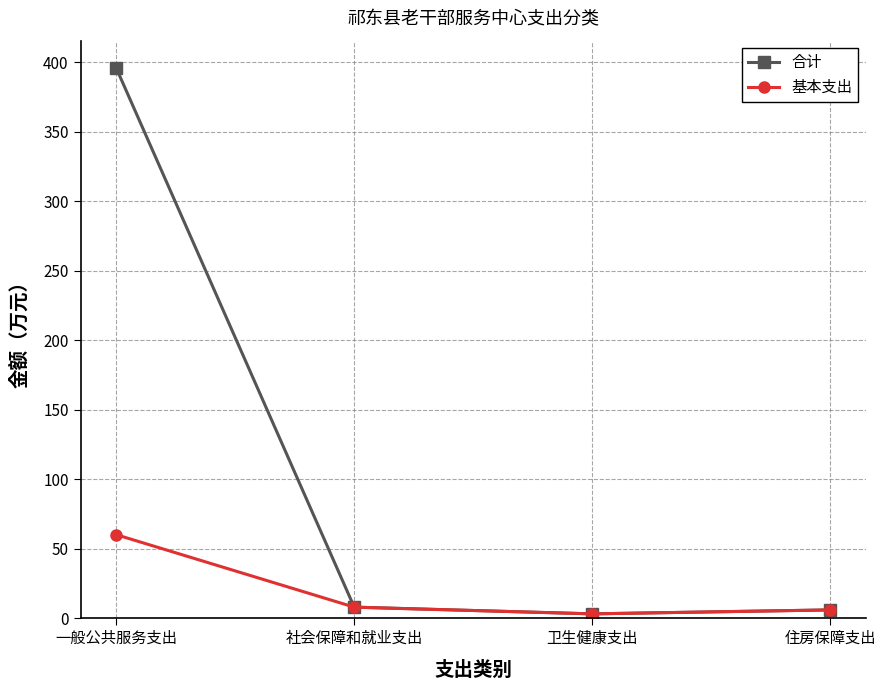

List the series in order of their overall mean, lowest first.

基本支出, 合计